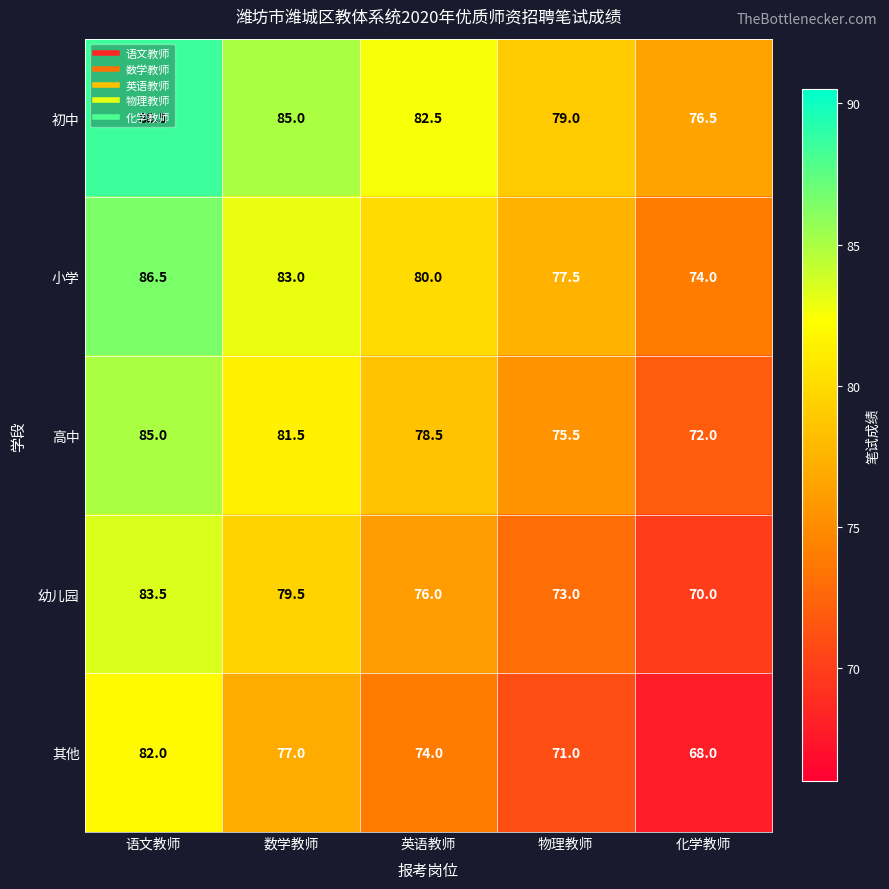

Which label corresponds to the largest value in the chart?

语文教师